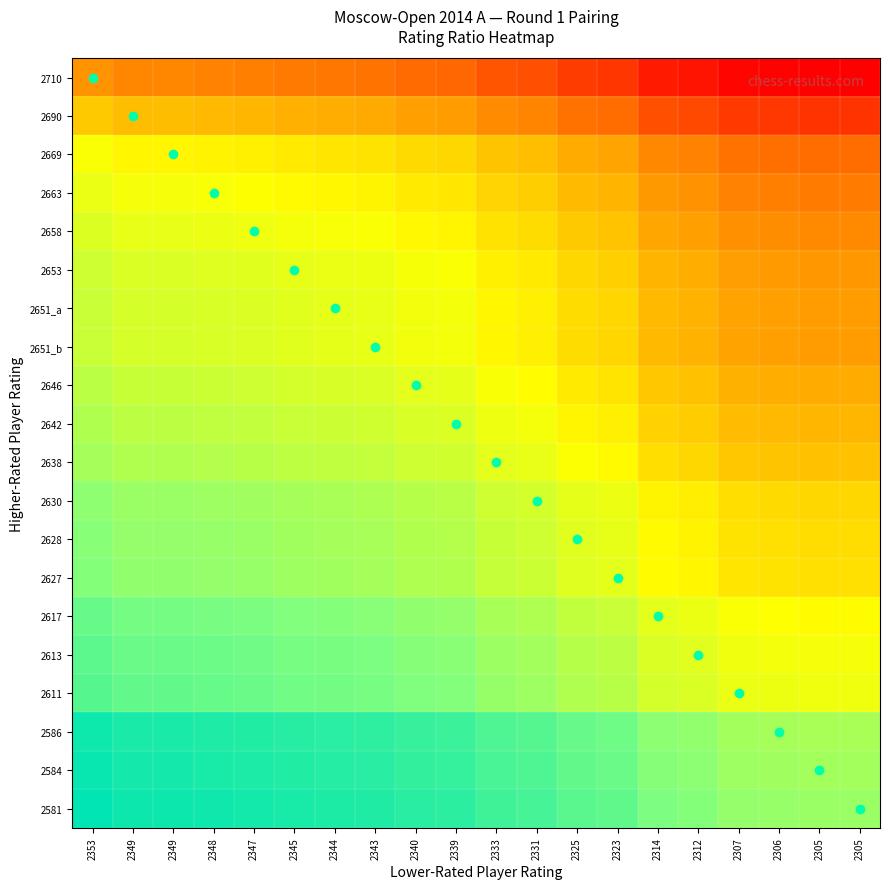

Which category has the highest value across all series?

2353